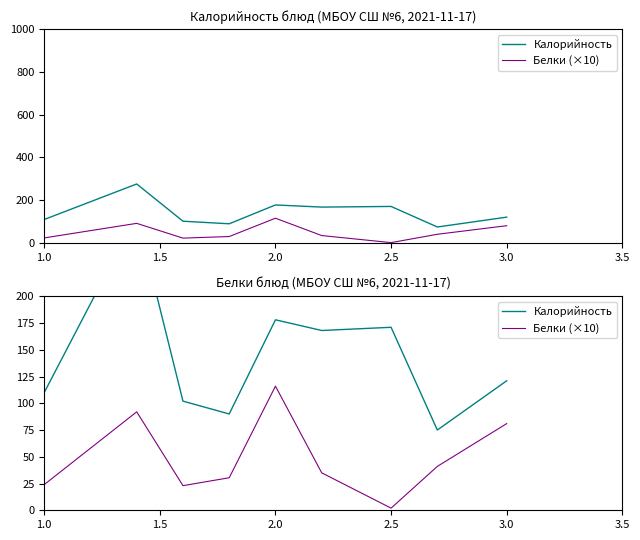

True or false: Калорийность and Белки (×10) cross at least once.

False